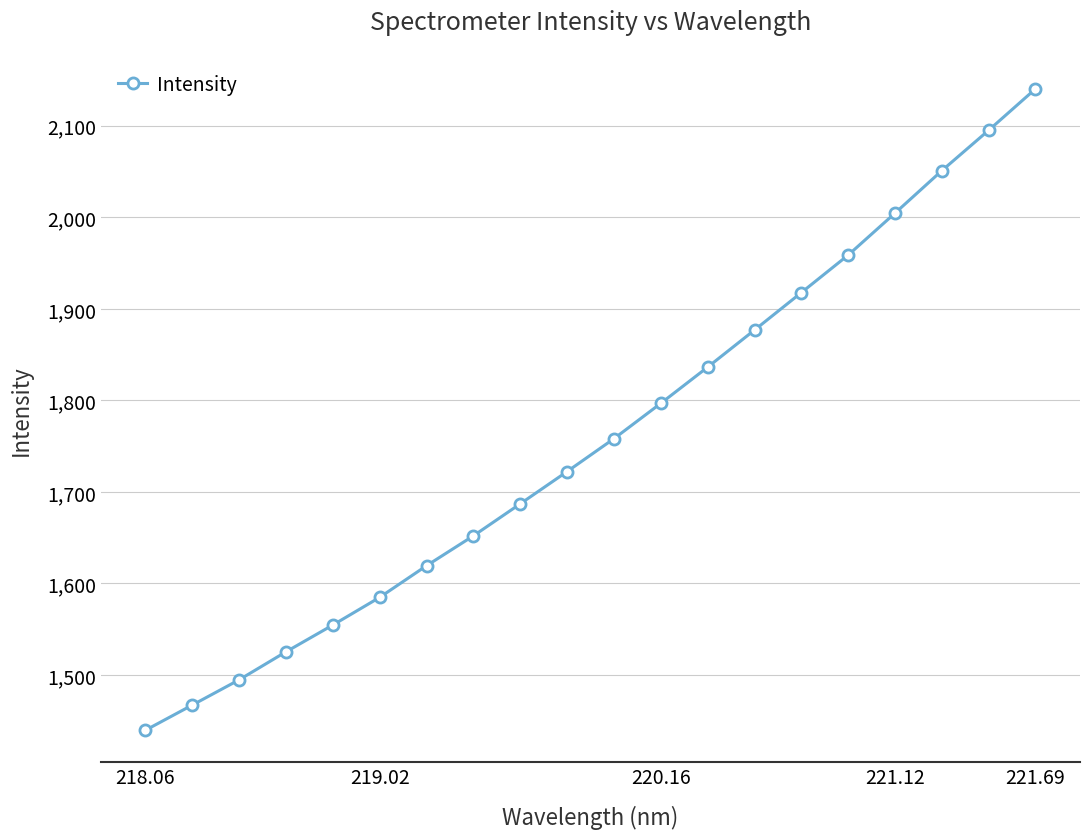

What is the difference between the maximum and minimum values?

700.8